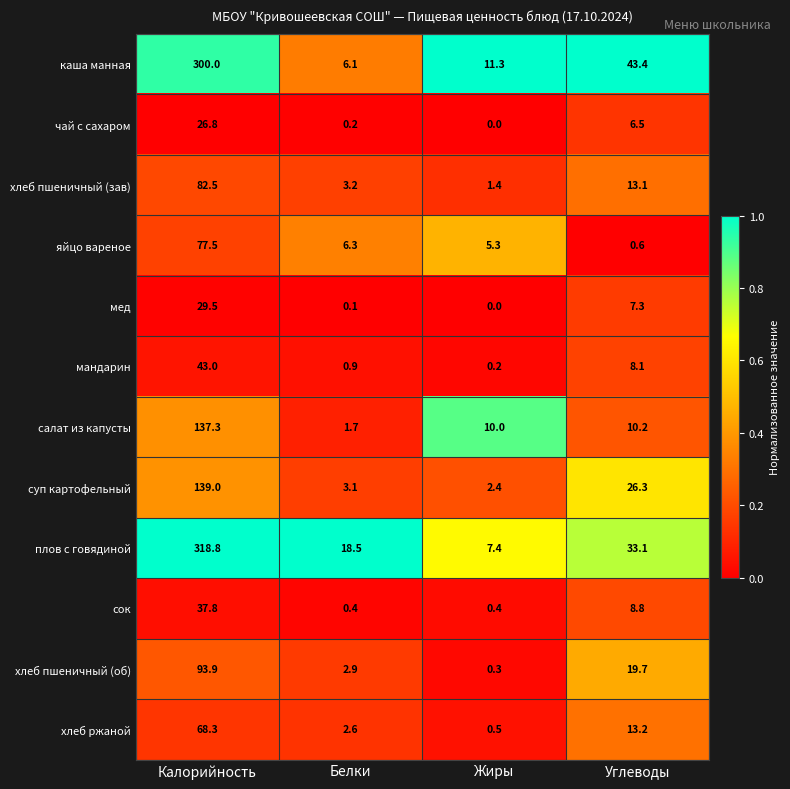

The яйцо вареное series shows 0.6 at Углеводы. True or false?

True